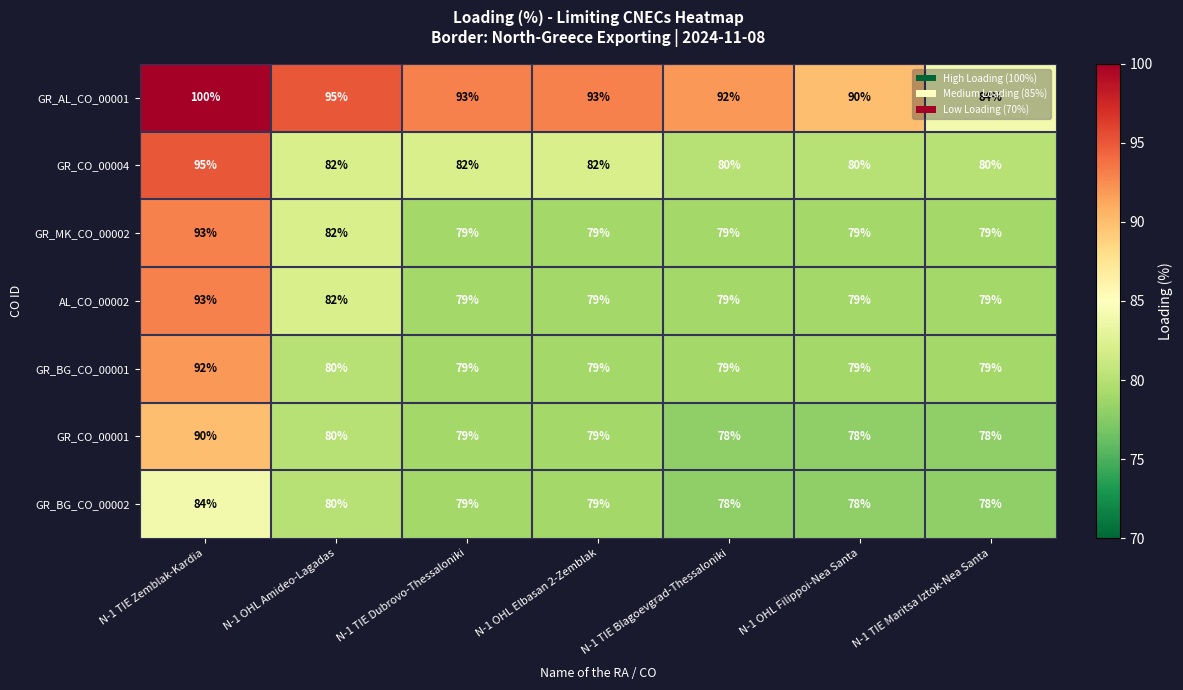

Which series has the widest spread of values?

GR_AL_CO_00001